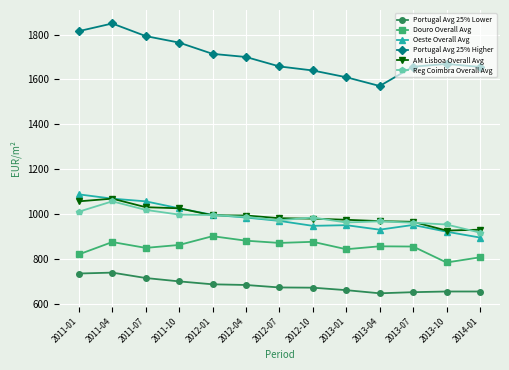

What is the label of the 6th point from the left?

2012-04